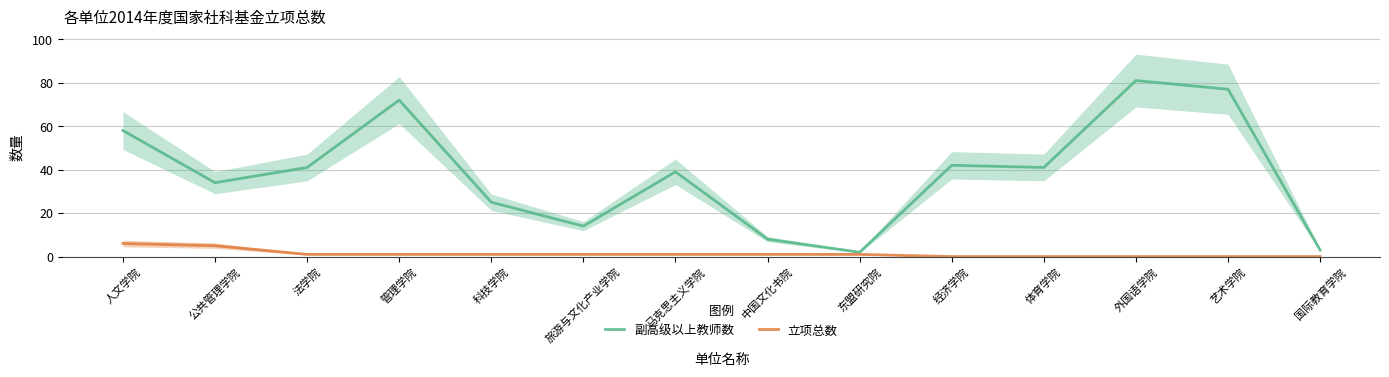

What is the label of the 8th point from the right?

马克思主义学院